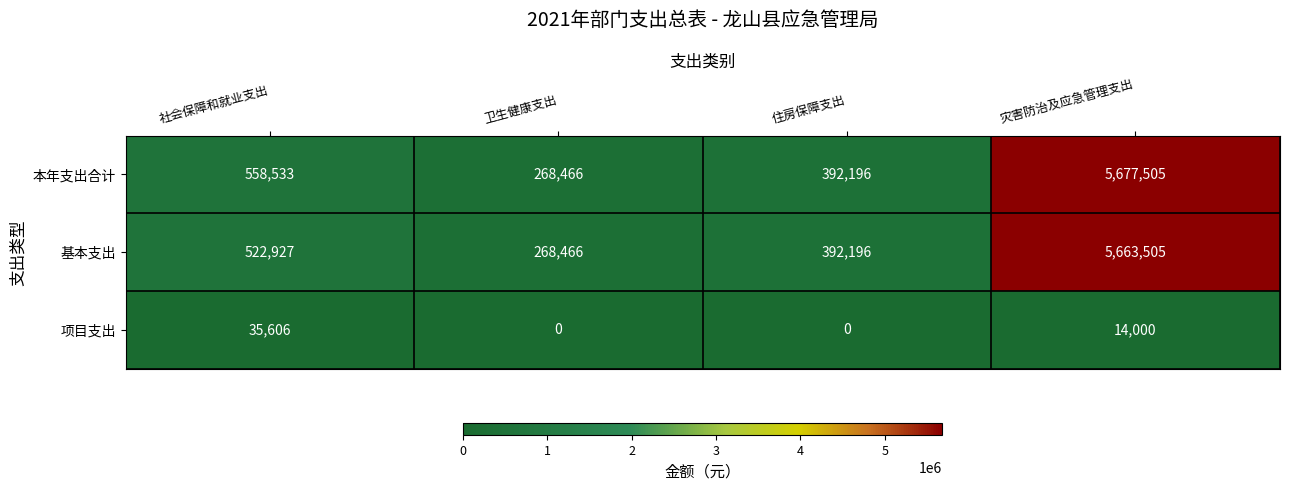

At how many categories does at least one series exceed 3567196?

1